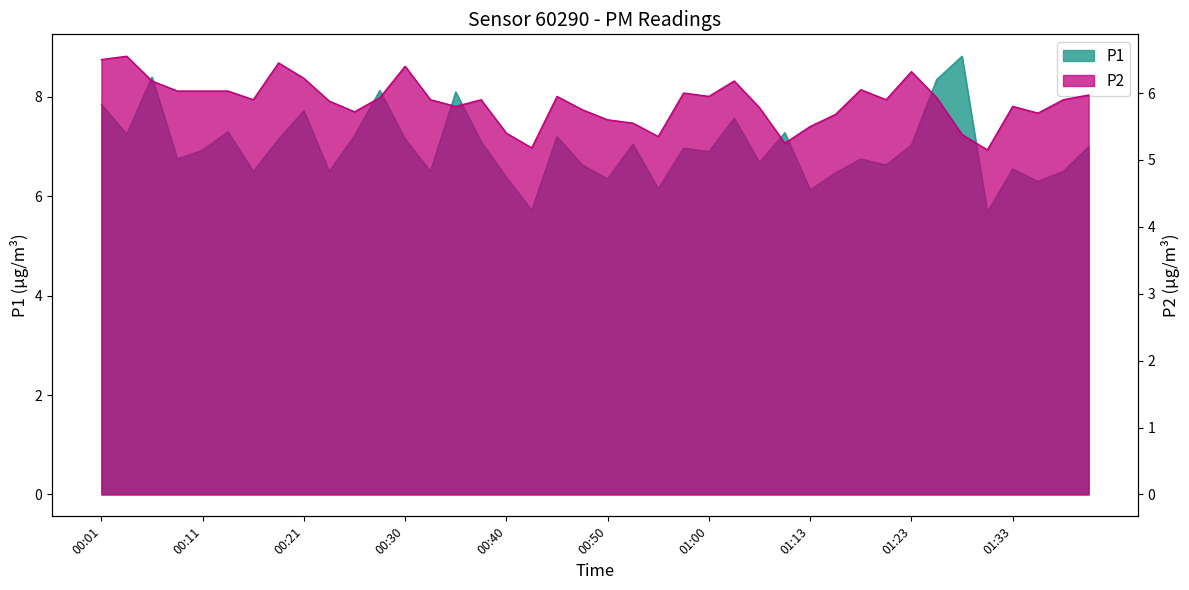

What is the average value of the P1 series?

7.0